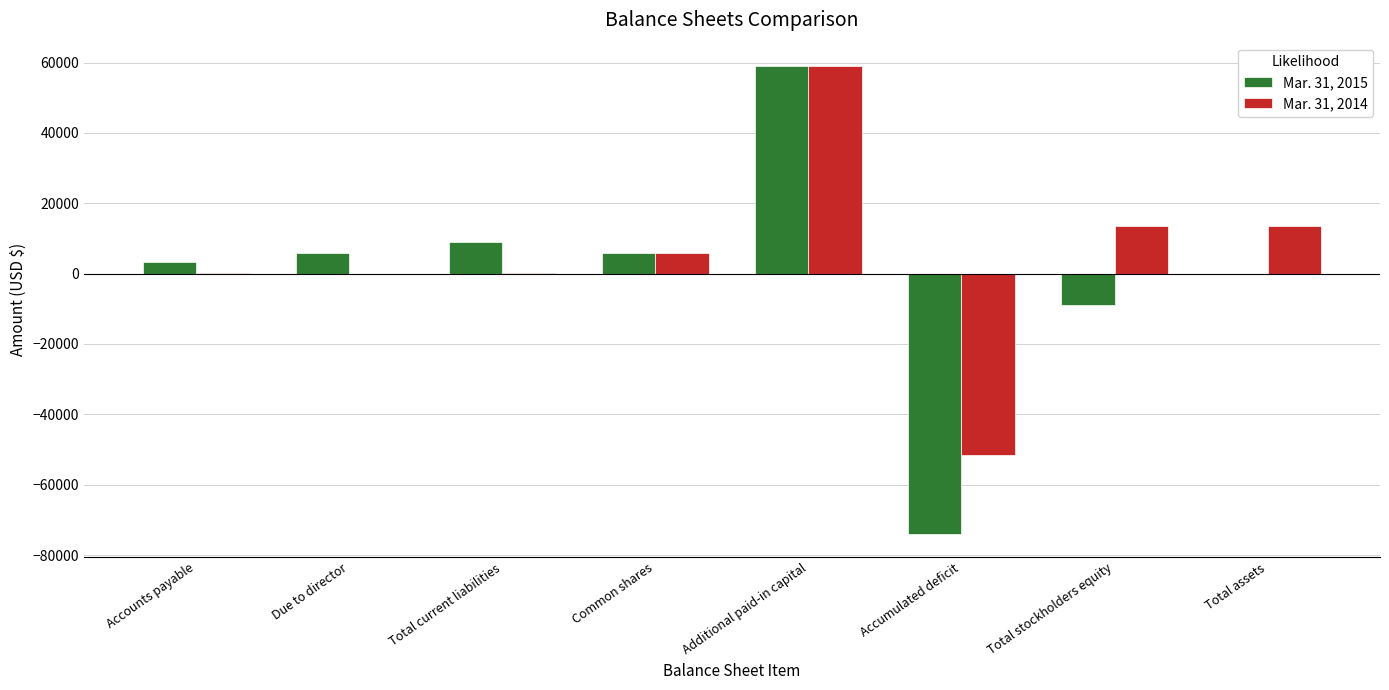

Is the value of Mar. 31, 2015 at Additional paid-in capital greater than the value of Mar. 31, 2014 at Accumulated deficit?

Yes